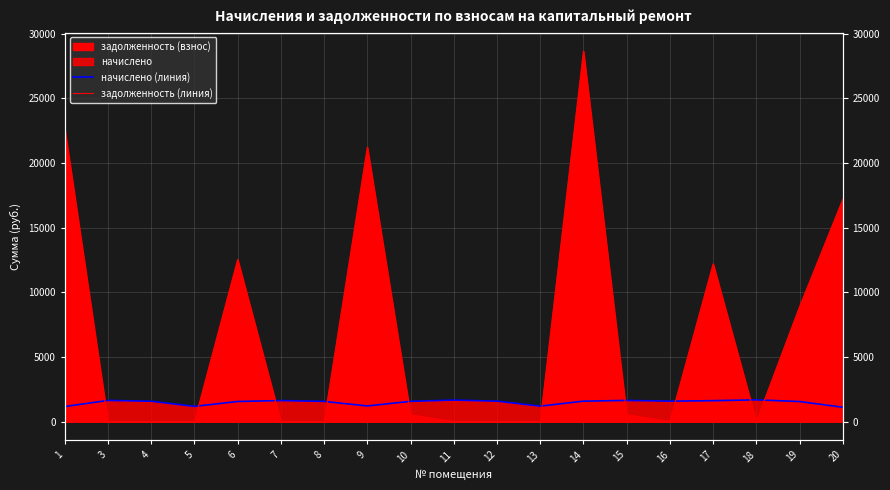

Reading left to right, list all the values displayed in this chart.

начислено (линия): 1165.1	1637.0	1574.3	1176.2	1555.9	1626.0	1563.3	1209.3	1567.0	1662.8	1581.7	1194.6	1581.7	1637.0	1581.7	1618.6	1681.3	1552.2	1109.8
задолженность (линия): 22640.6	0.0	0.0	0.0	12540.5	0.0	0.0	21223.0	522.3	0.0	0.0	0.0	28658.3	545.7	0.0	12200.7	0.0	8894.8	17190.3